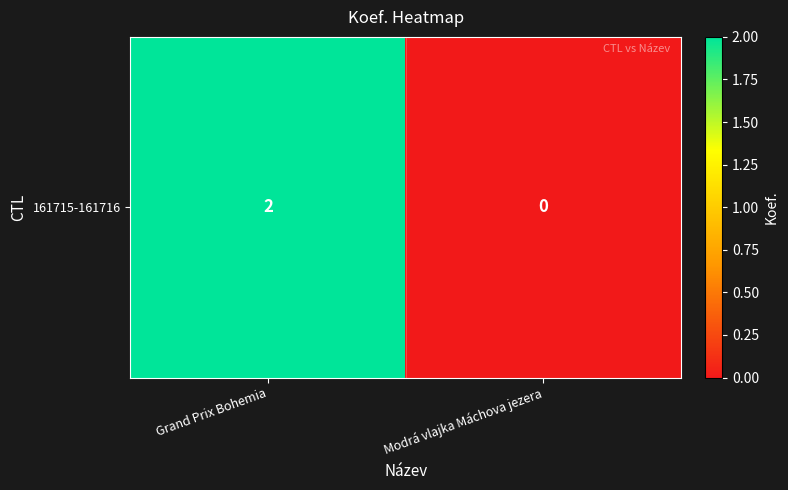

The chart shows a value of 3 at Grand Prix Bohemia. True or false?

False